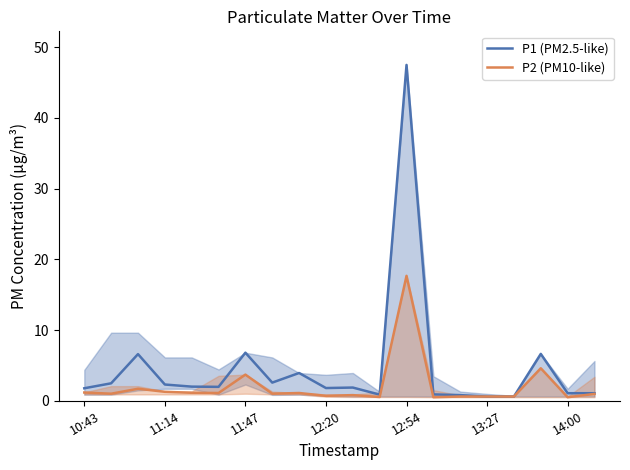

True or false: P1 (PM2.5-like) and P2 (PM10-like) cross at least once.

False